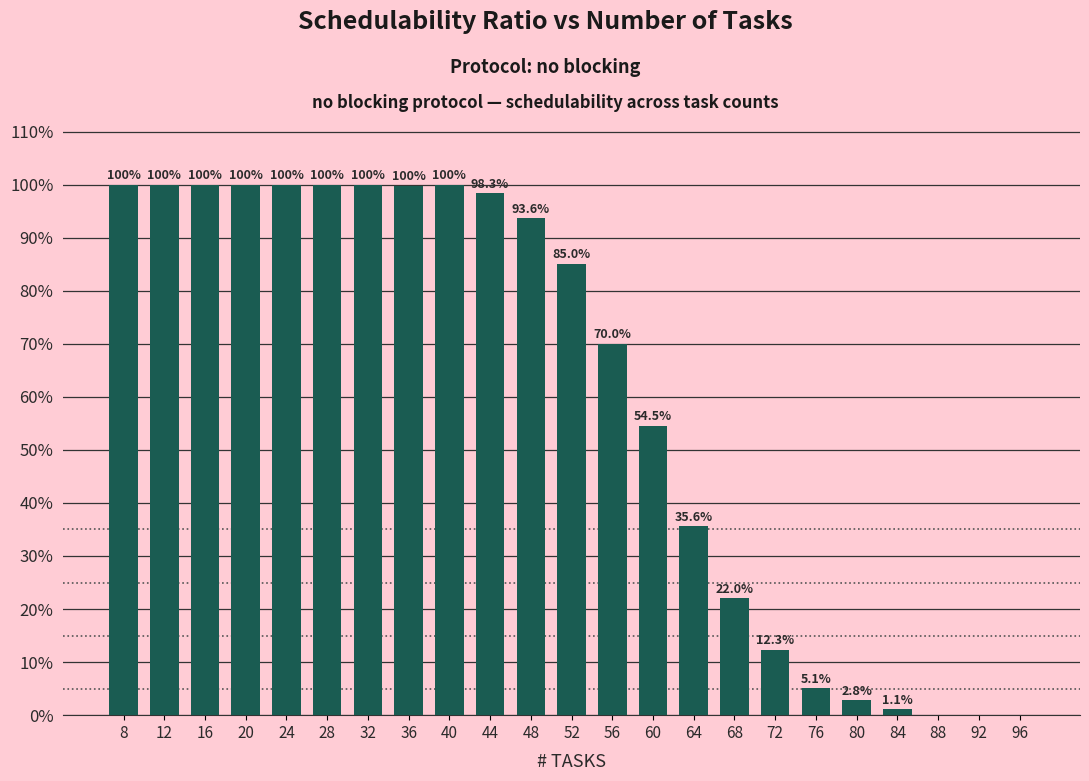

Are the bars horizontal?

No